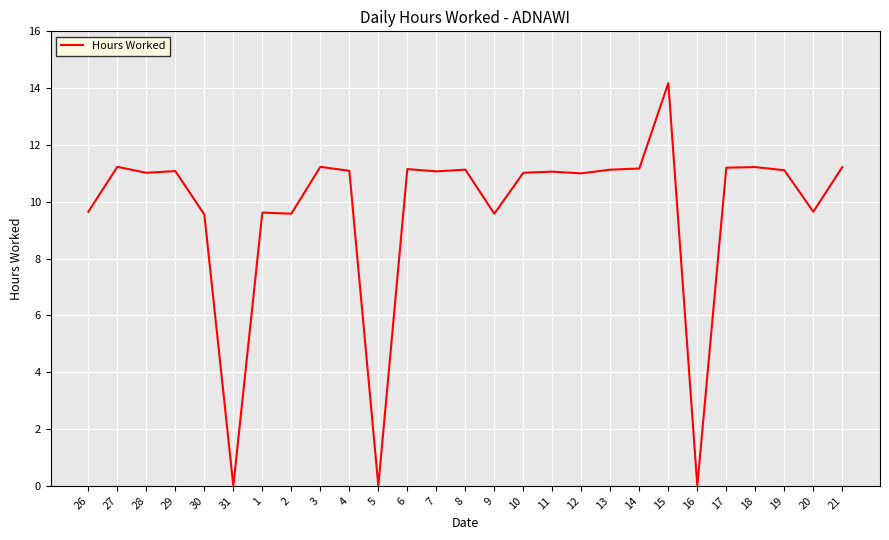

What position from the left is 9?

15